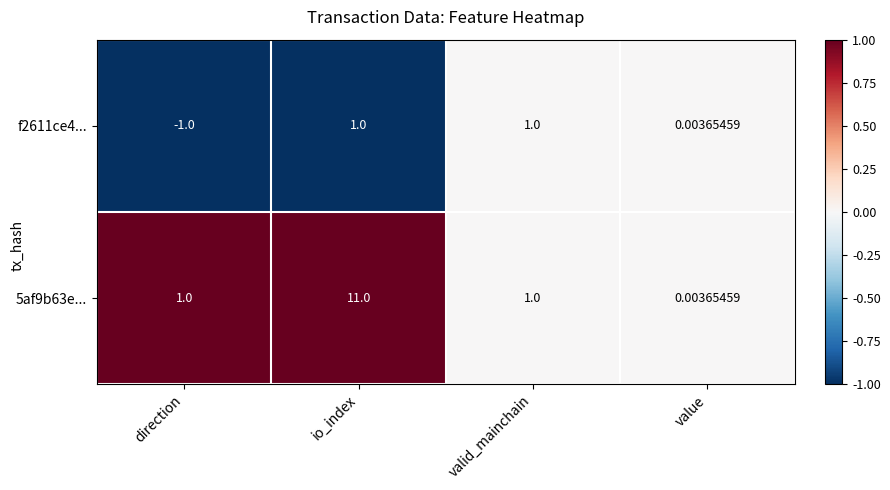

At which category is the sum across all series the highest?

io_index